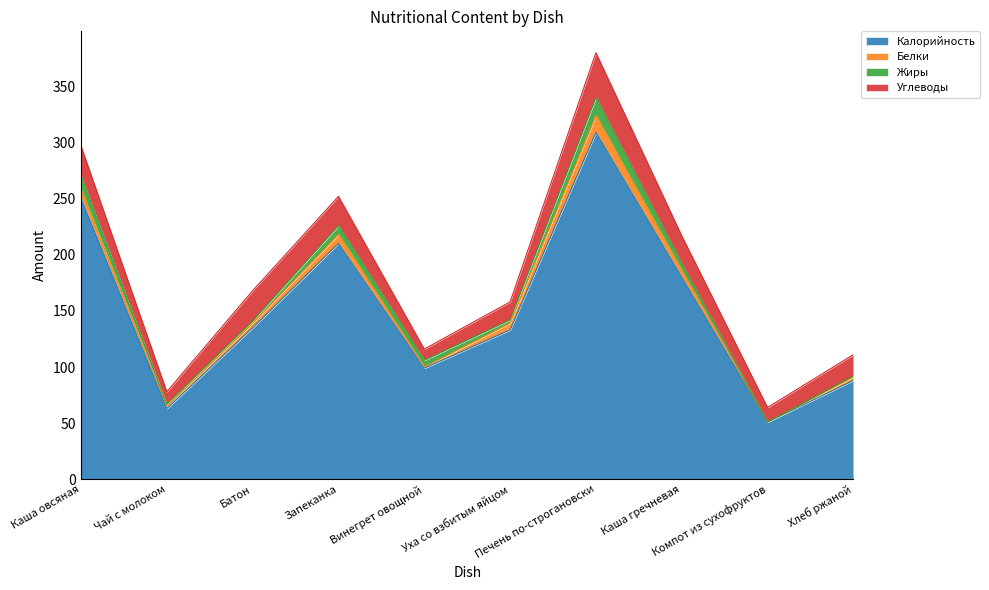

What is the value of the Жиры point at the 5th from the left?

6